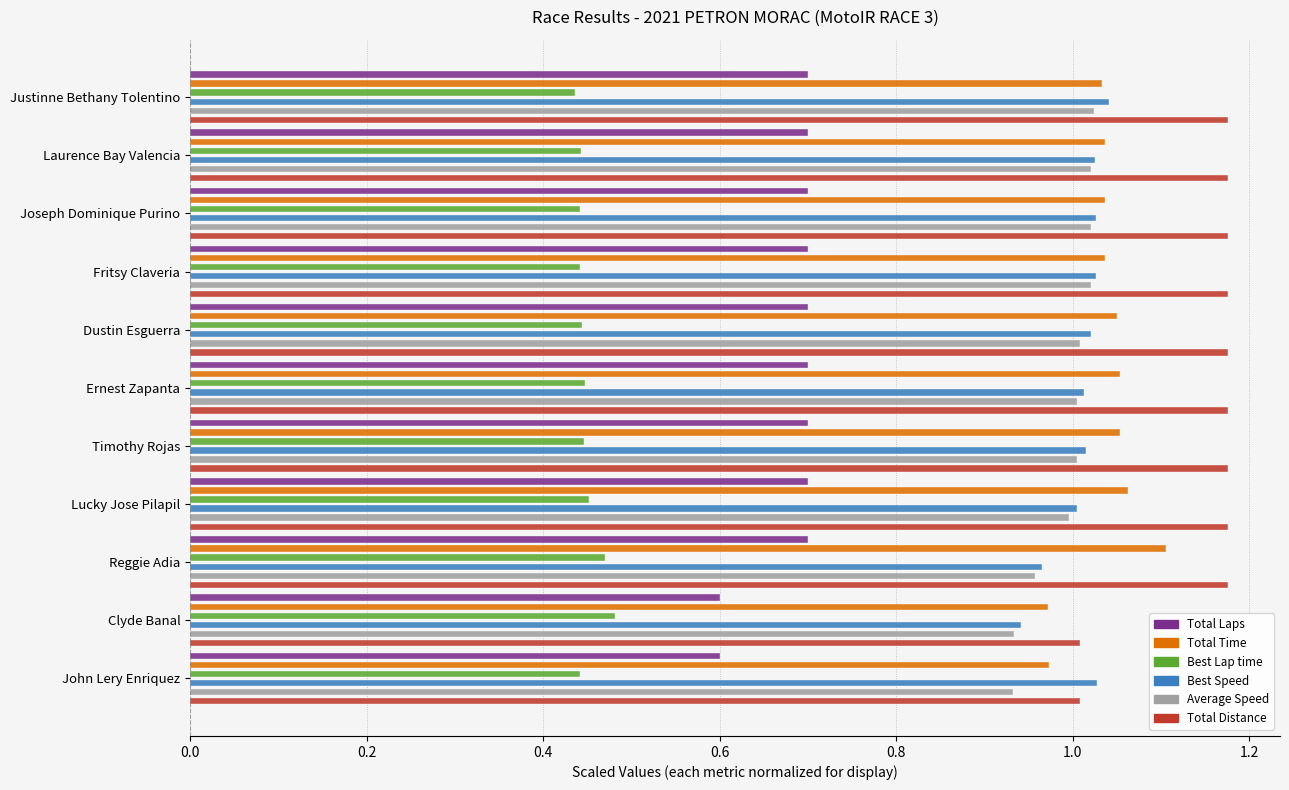

How many groups of bars are there?

11